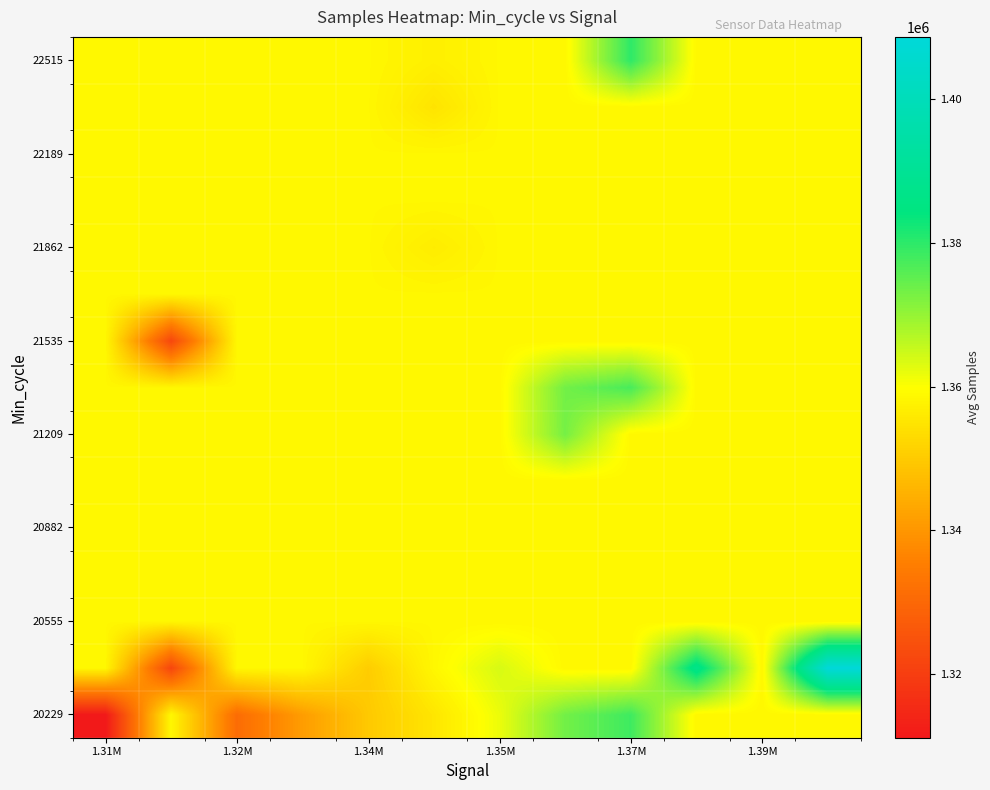

At how many categories does at least one series exceed 1361051?

5